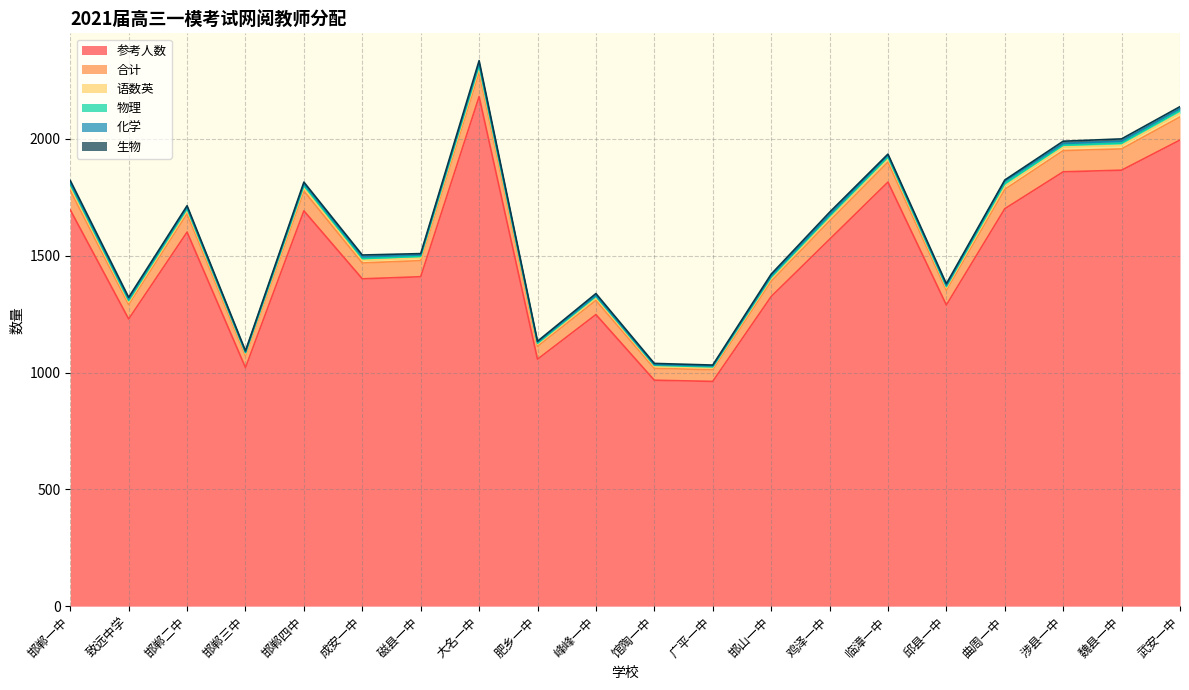

How many data points does each series have?

20